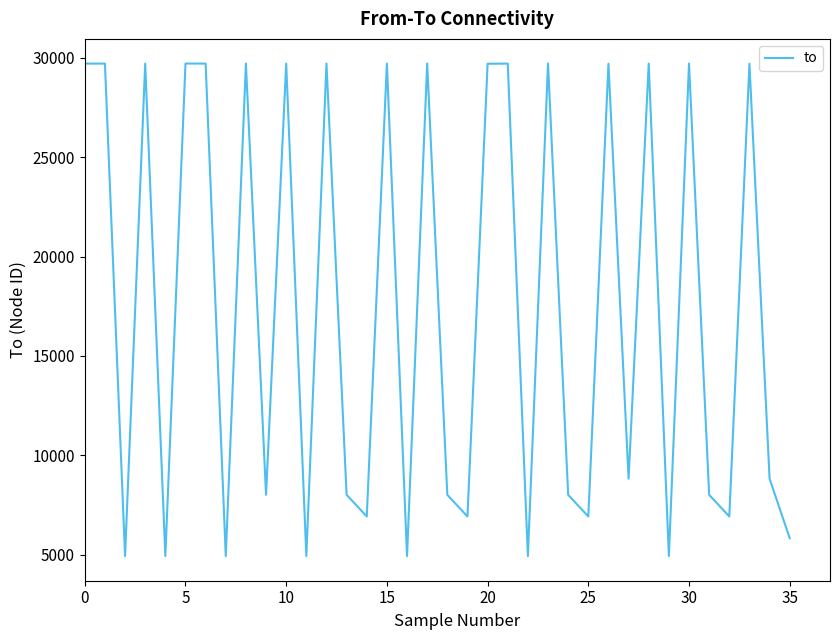

What is the smallest value displayed?

4930